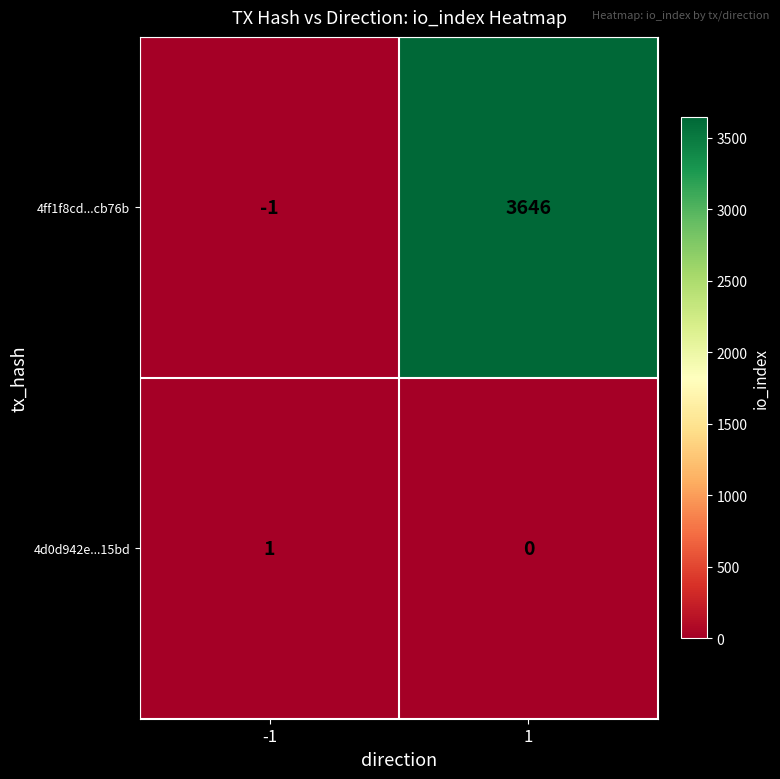

Between -1 and 1, which series saw the biggest shift?

4ff1f8cd...cb76b